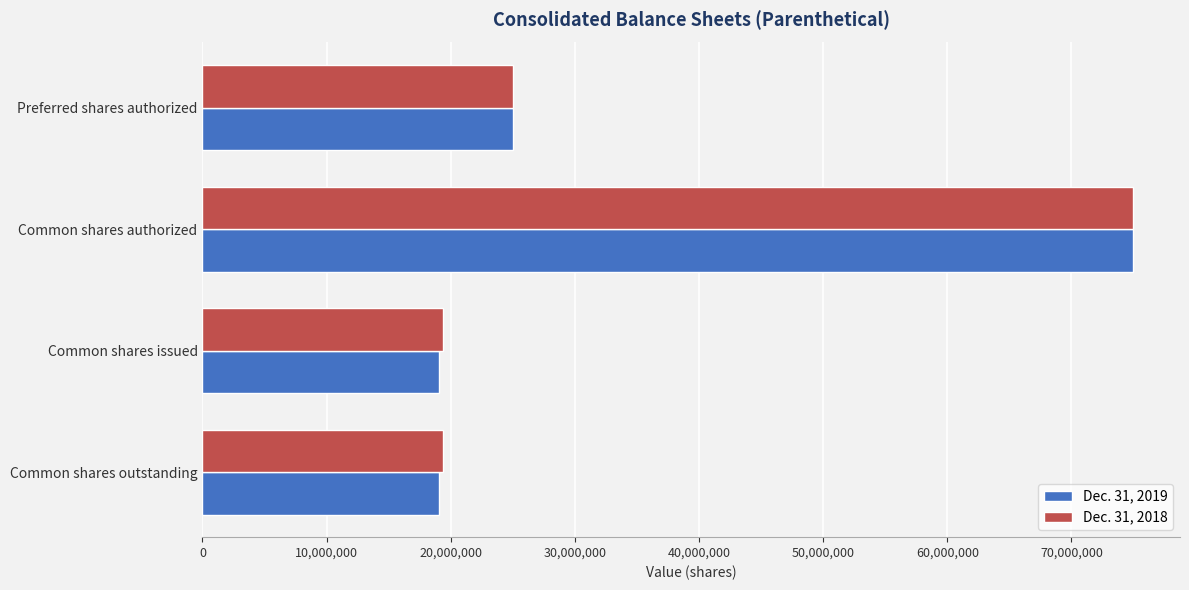

The Dec. 31, 2018 series shows 19389066 at Common shares issued. True or false?

True